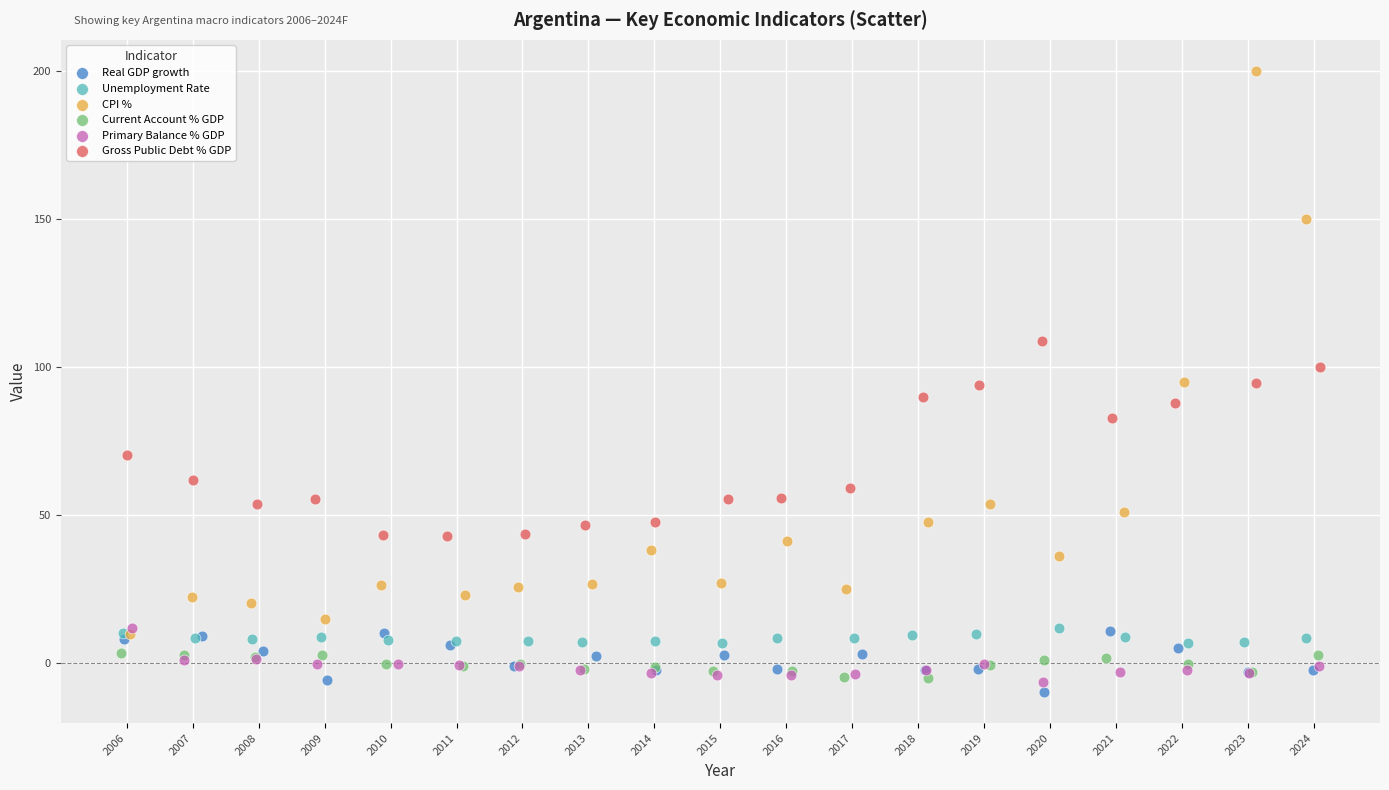

Which series reaches the maximum Y coordinate?

CPI %